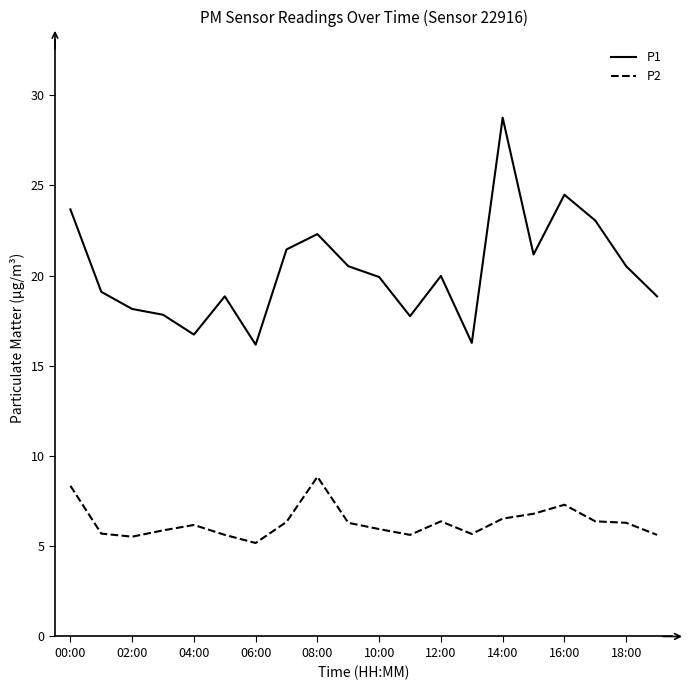

True or false: P2 and P1 cross at least once.

False